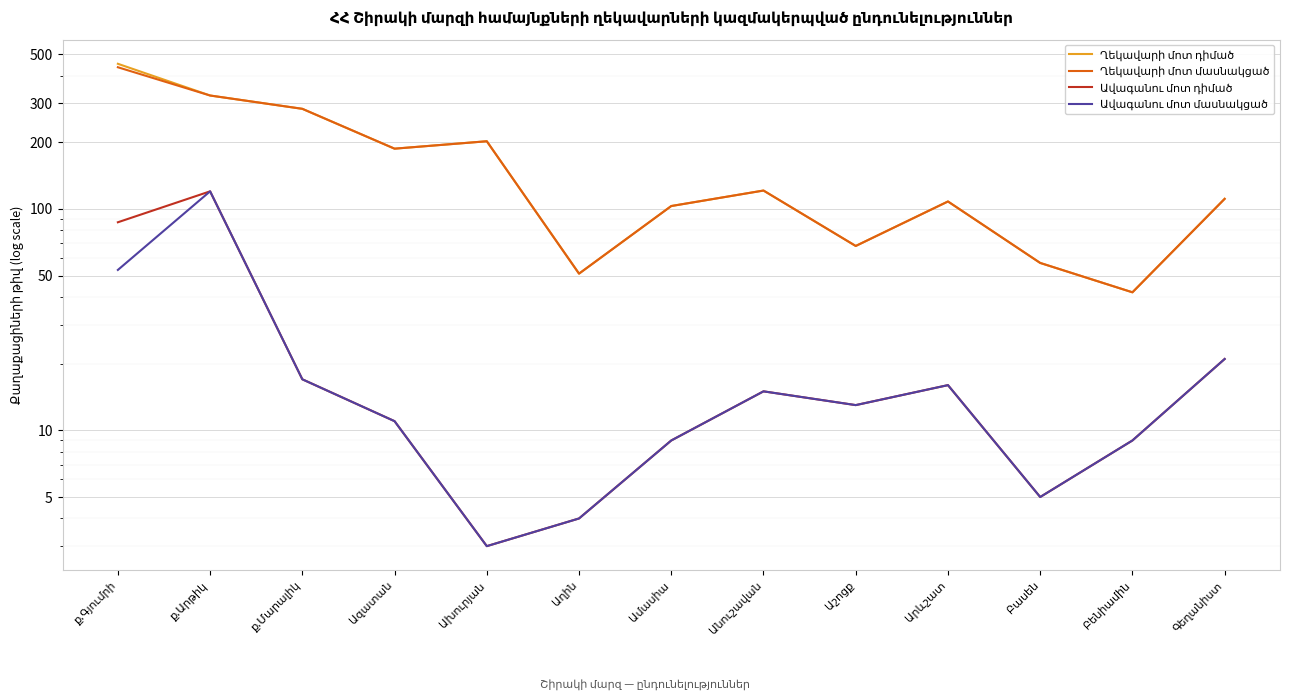

Where is the first local minimum for Ղեկավարի մոտ մասնակցած?

Ազատան